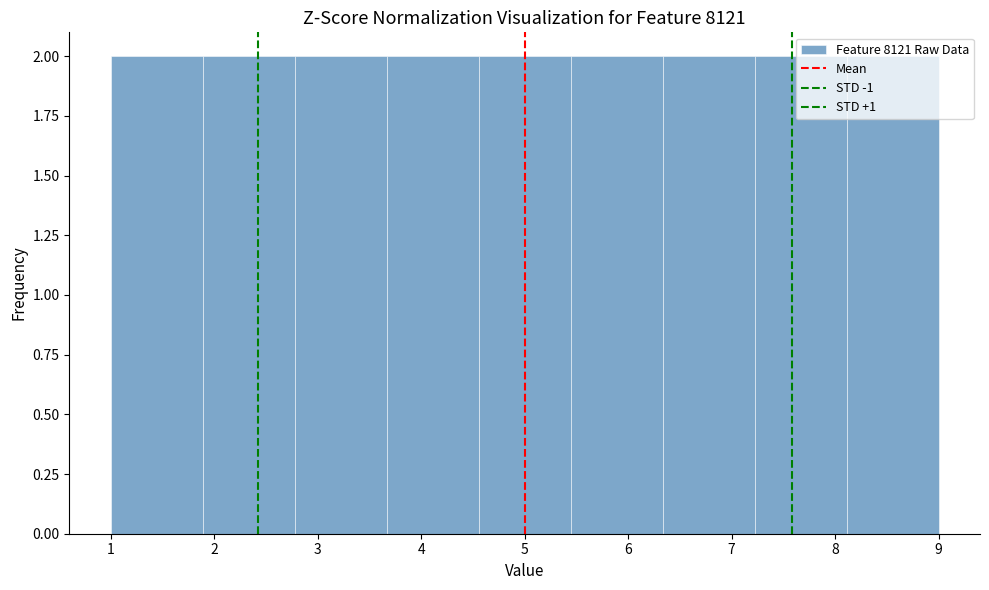

How tall is the bar that spans 1.0 to 1.9 on the x-axis? Neither the bar edges nor the heights are printed on the chart, so give them approximately, as read against the axes.

2